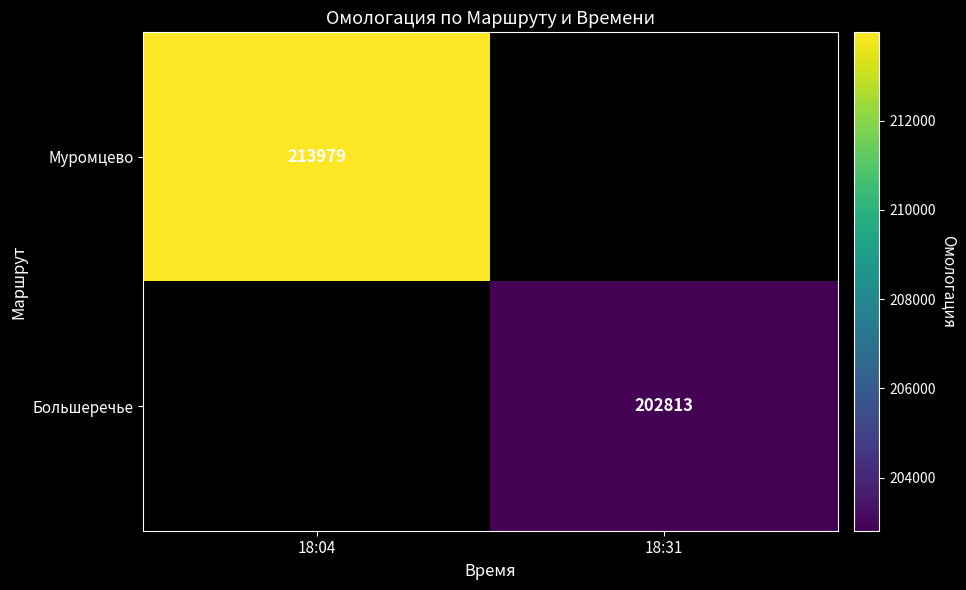

What is the smallest value displayed?

202813.0